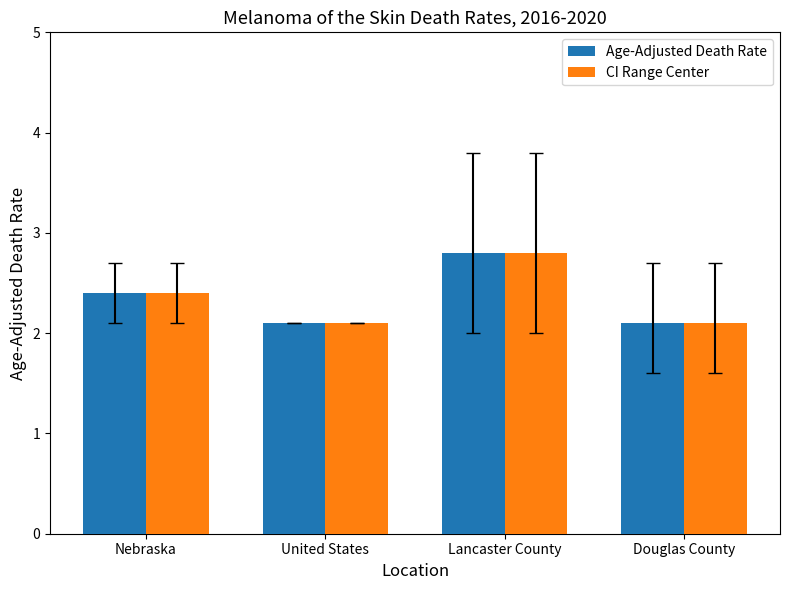

The CI Range Center series shows 3.6 at United States. True or false?

False